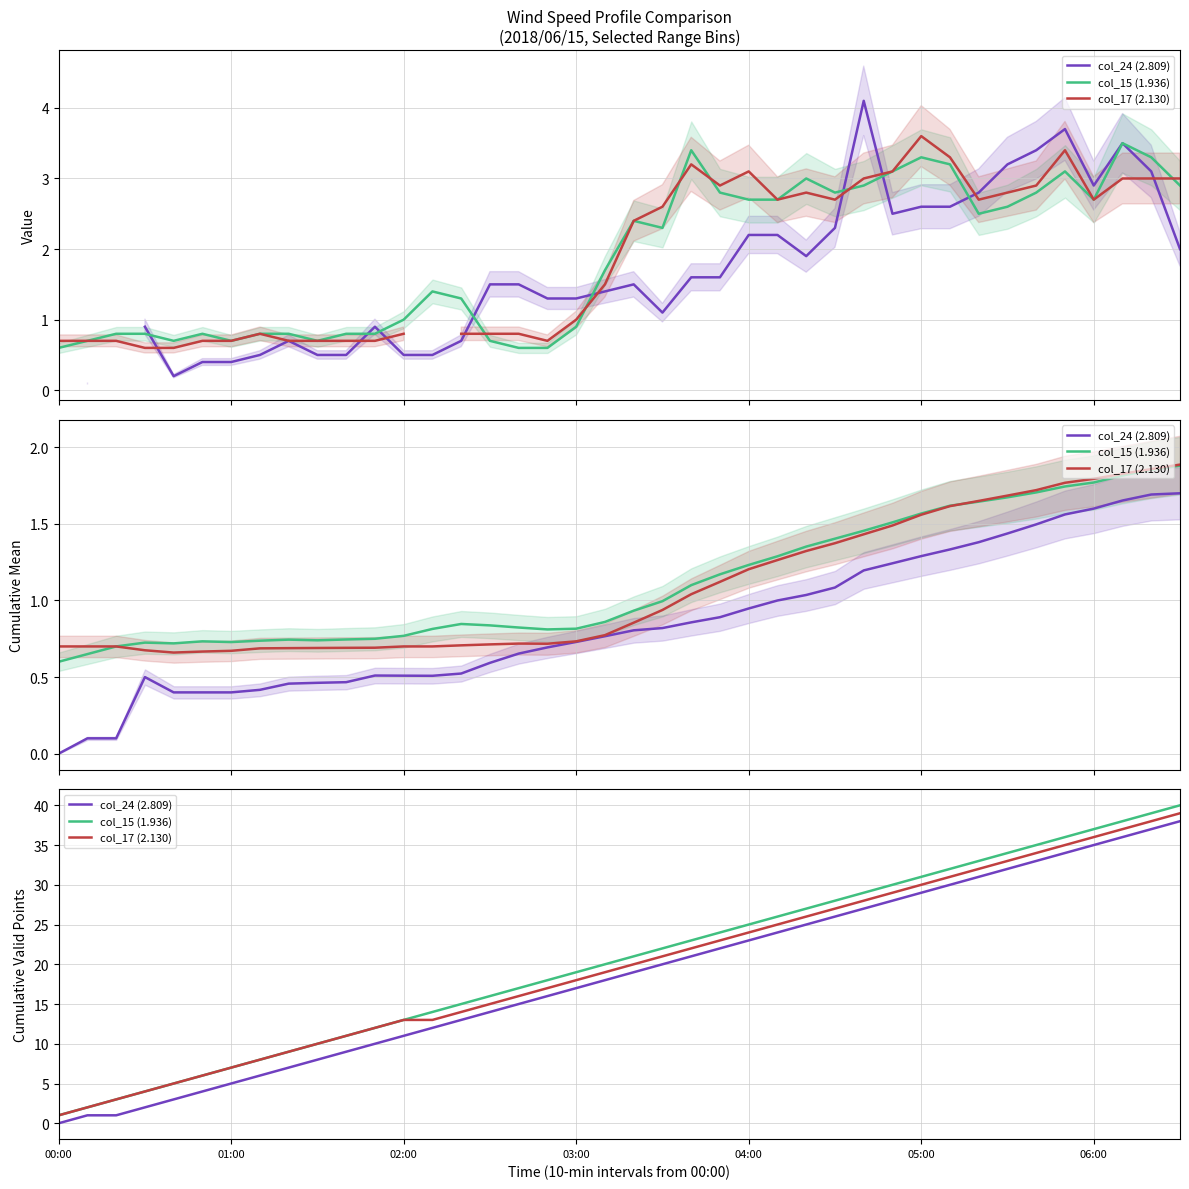

True or false: col_24 (2.809) has more than 1 points higher than both neighbors.

False